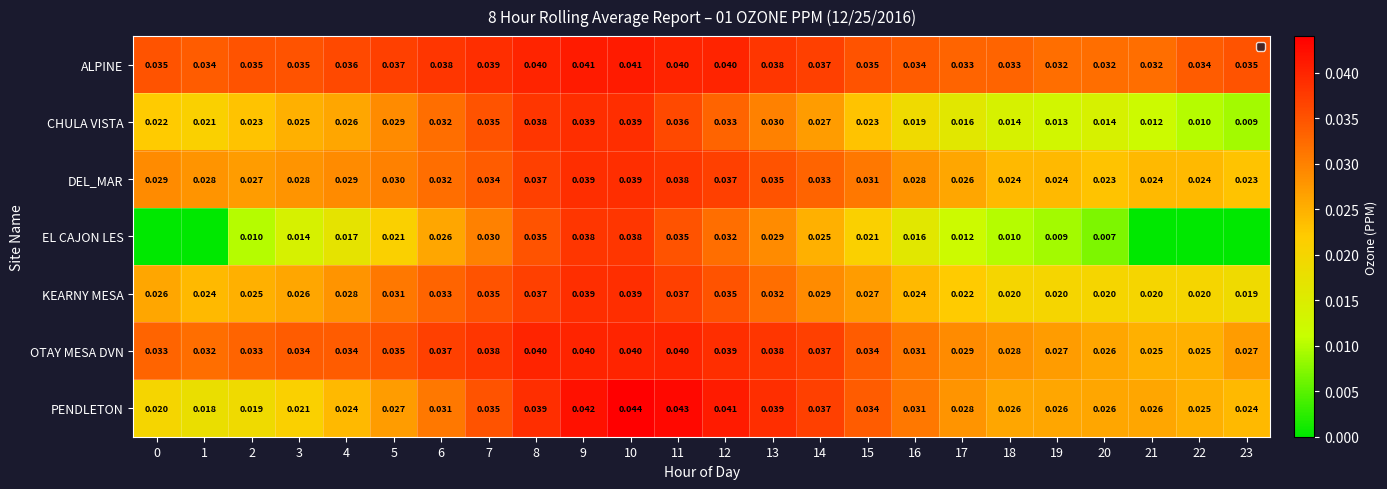

What is the total value across all series at 22?

0.1